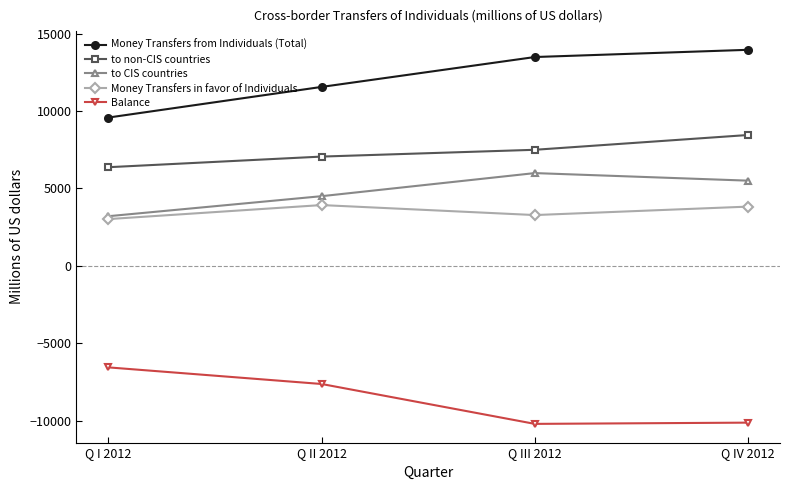

What is the maximum value shown in the chart?

13957